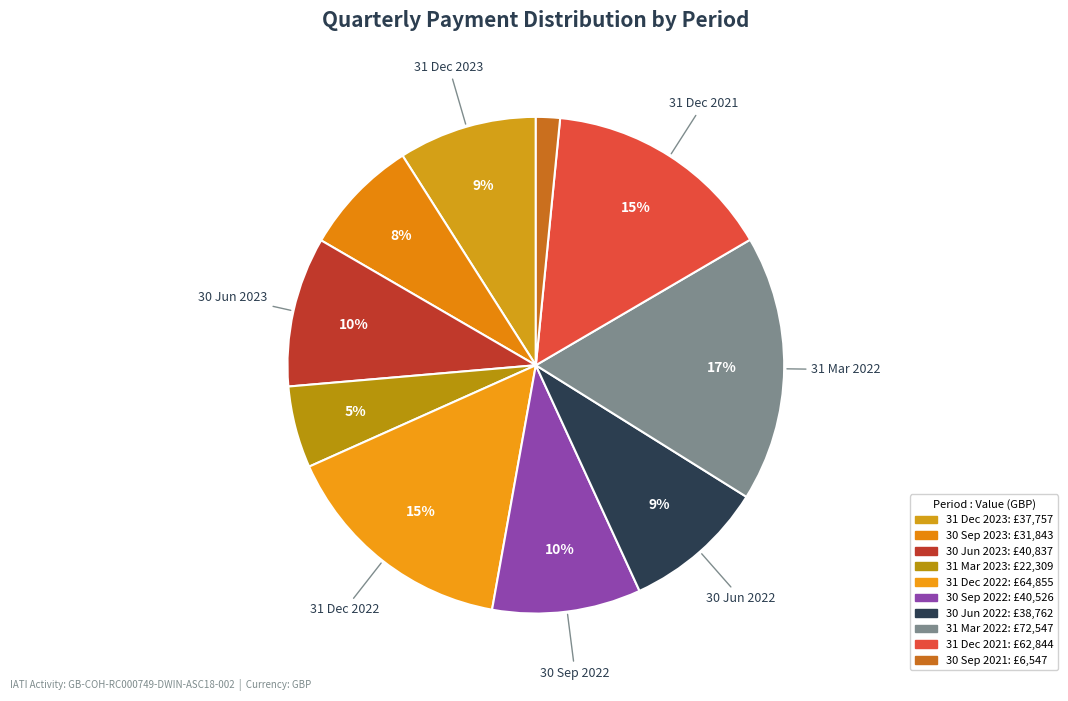

Count the number of slices in the pie.

10